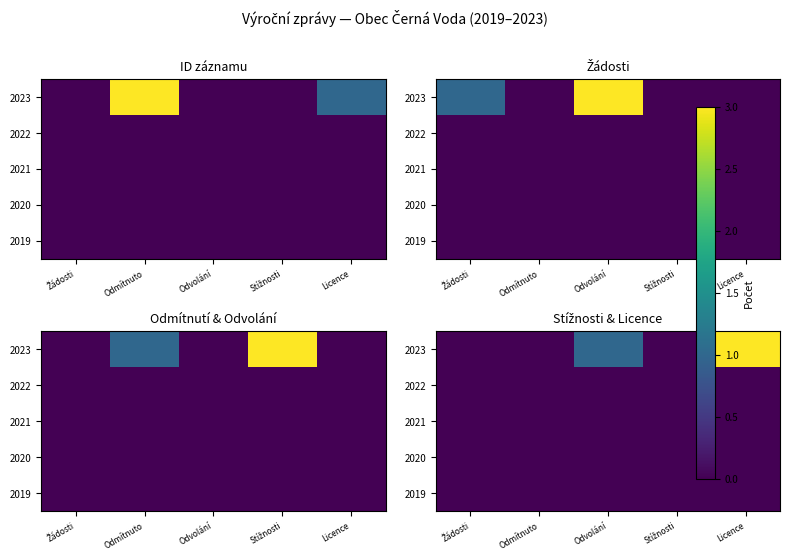

Which series has the widest spread of values?

2023